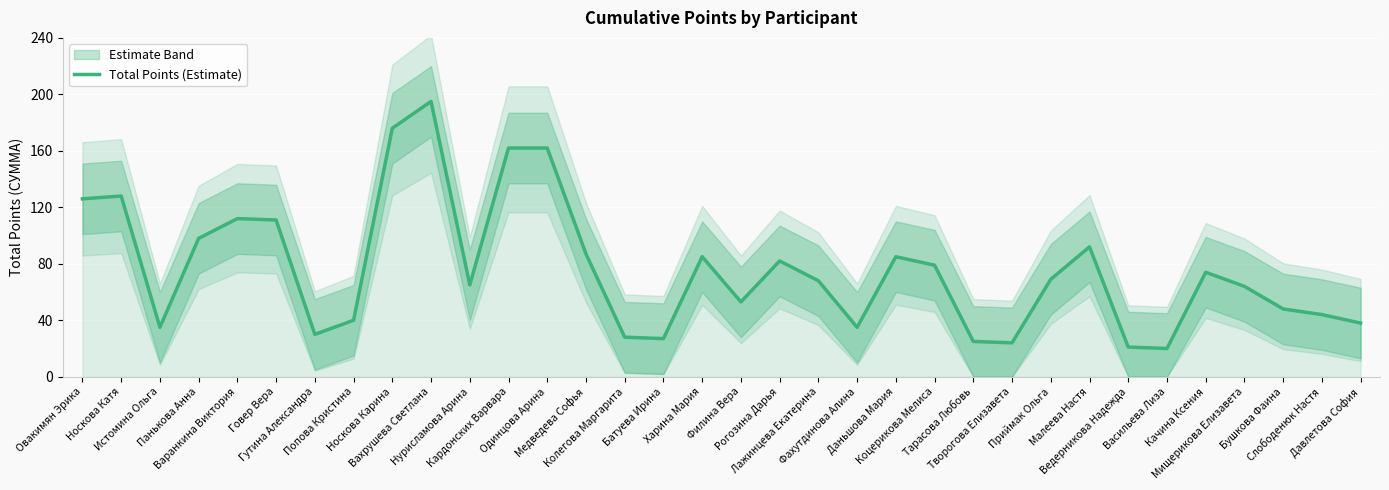

What is the difference between the values at Ведерникова Надежда and Творогова Елизавета?

3